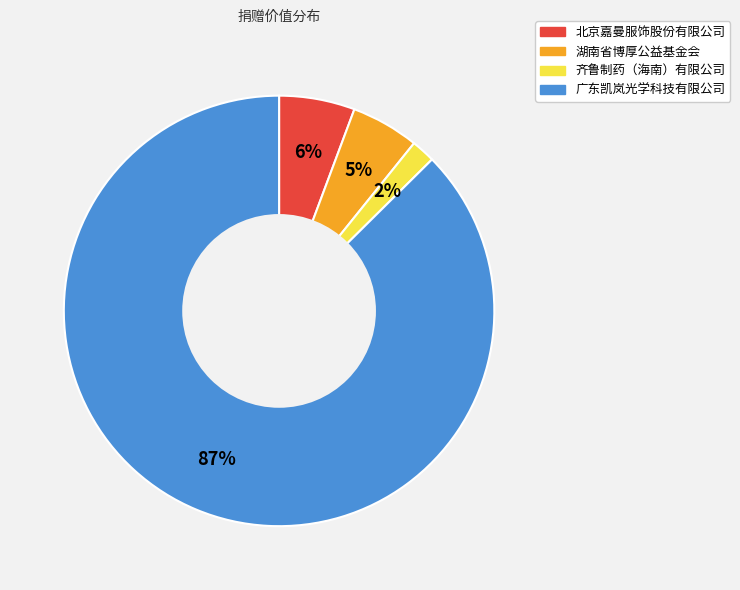

How many segments does this pie chart have?

4